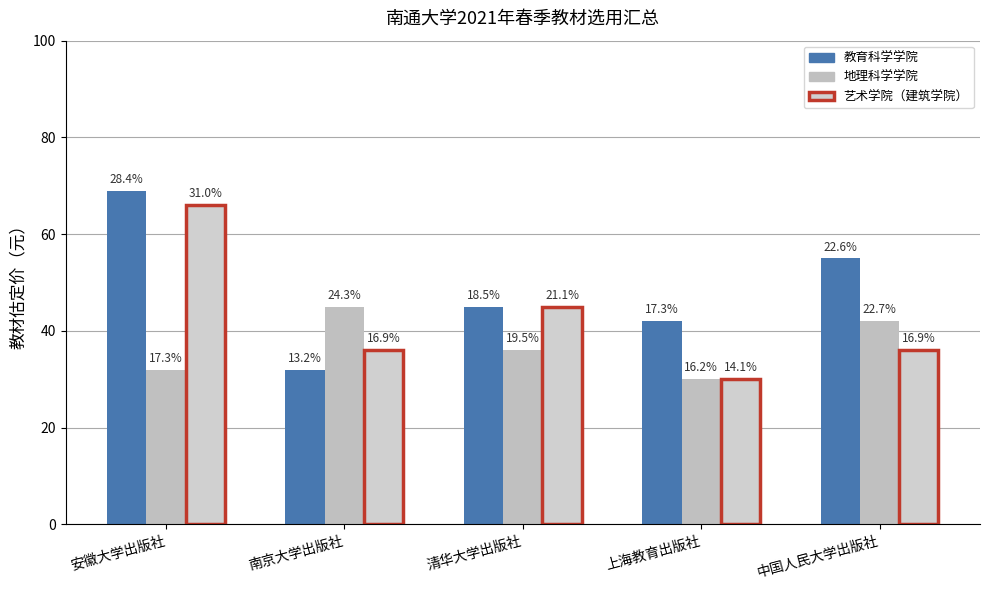

Which has a higher value, 上海教育出版社 or 安徽大学出版社?

安徽大学出版社